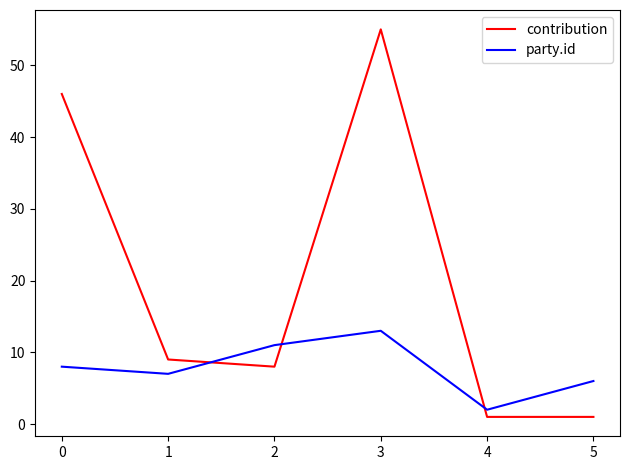

The party.id series shows 8 at 2. True or false?

False